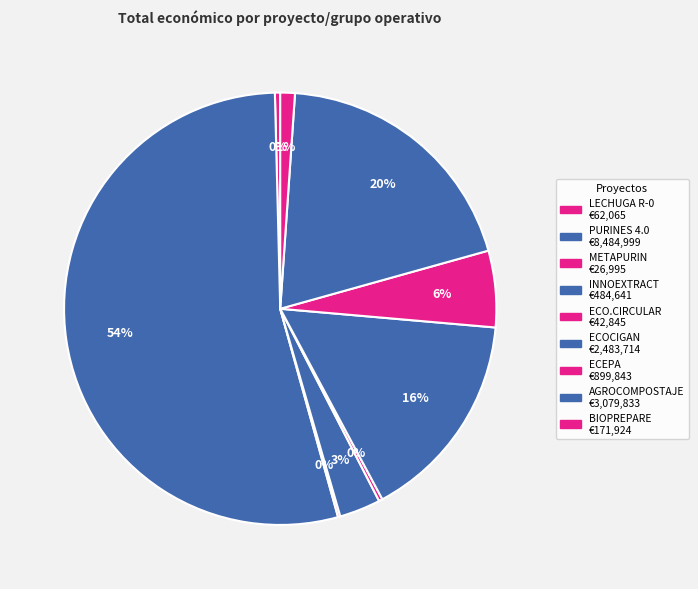

True or false: INNOEXTRACT accounts for 17% of the total.

False